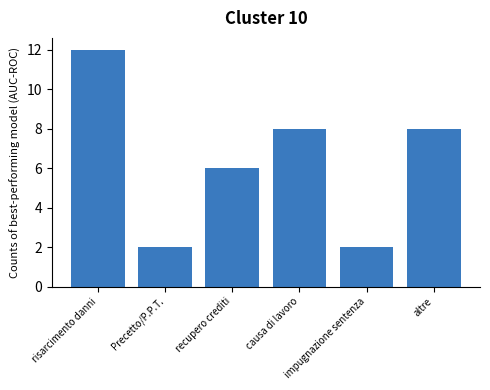

Where does the data first go above 8?

risarcimento danni